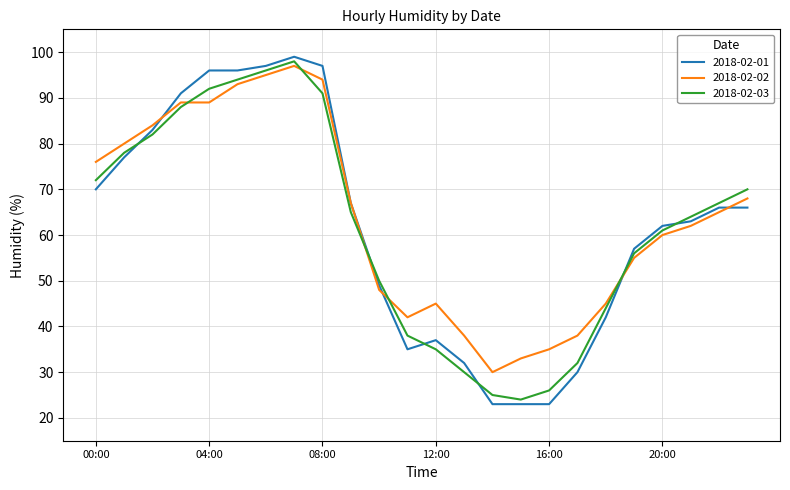

What is the maximum value shown in the chart?

99